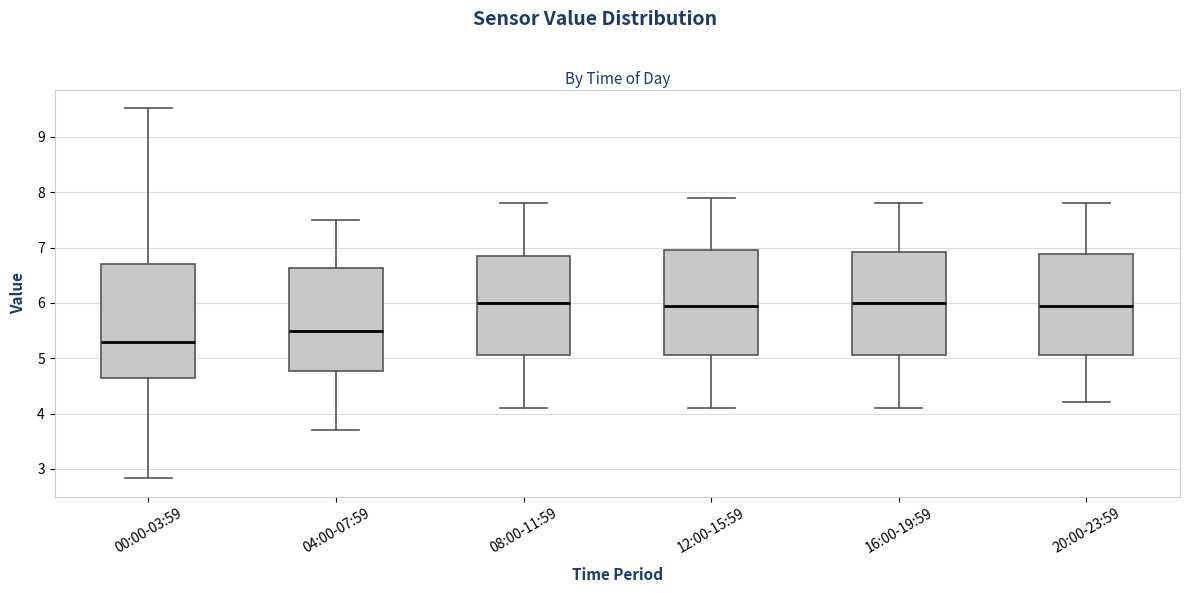

Reading left to right, read every box against the y-axis: the position of its median line, the range the box covers, and the ends of its whiskers. The values are not printed on the chart, so give them approximately, as read against the axis.

00:00-03:59: median 5.3, box 4.6 to 6.7, whiskers 2.8 to 9.5
04:00-07:59: median 5.5, box 4.8 to 6.6, whiskers 3.7 to 7.5
08:00-11:59: median 6.0, box 5.1 to 6.9, whiskers 4.1 to 7.8
12:00-15:59: median 6.0, box 5.1 to 7.0, whiskers 4.1 to 7.9
16:00-19:59: median 6.0, box 5.1 to 6.9, whiskers 4.1 to 7.8
20:00-23:59: median 6.0, box 5.1 to 6.9, whiskers 4.2 to 7.8